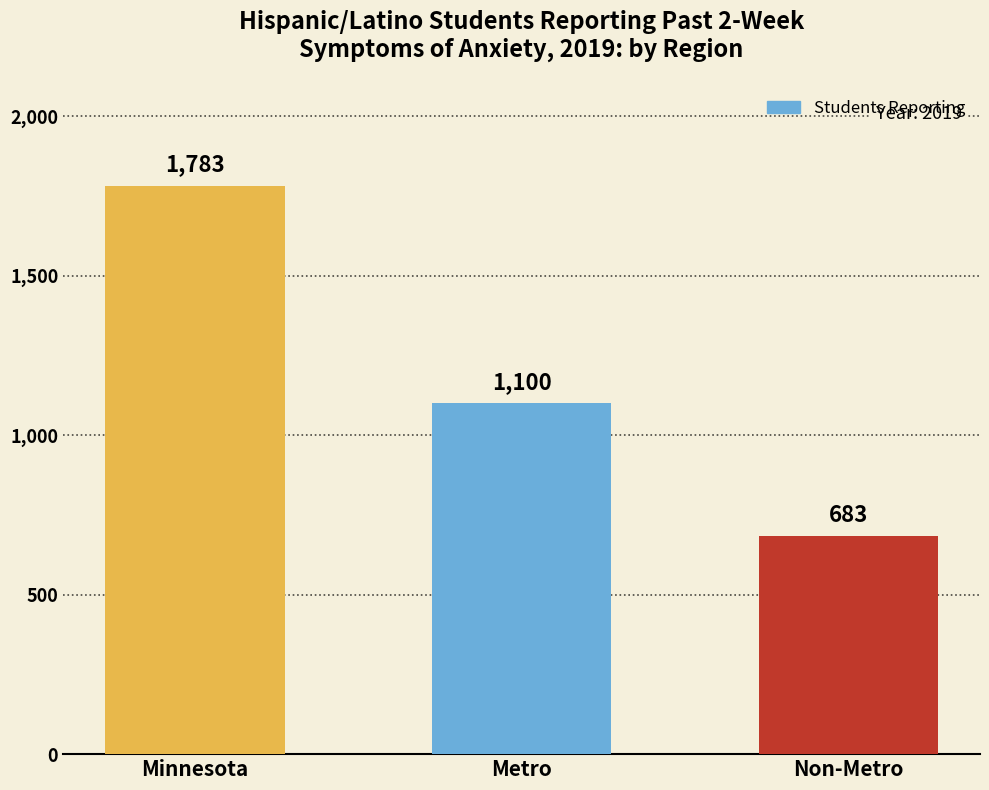

How many series are shown in this chart?

1